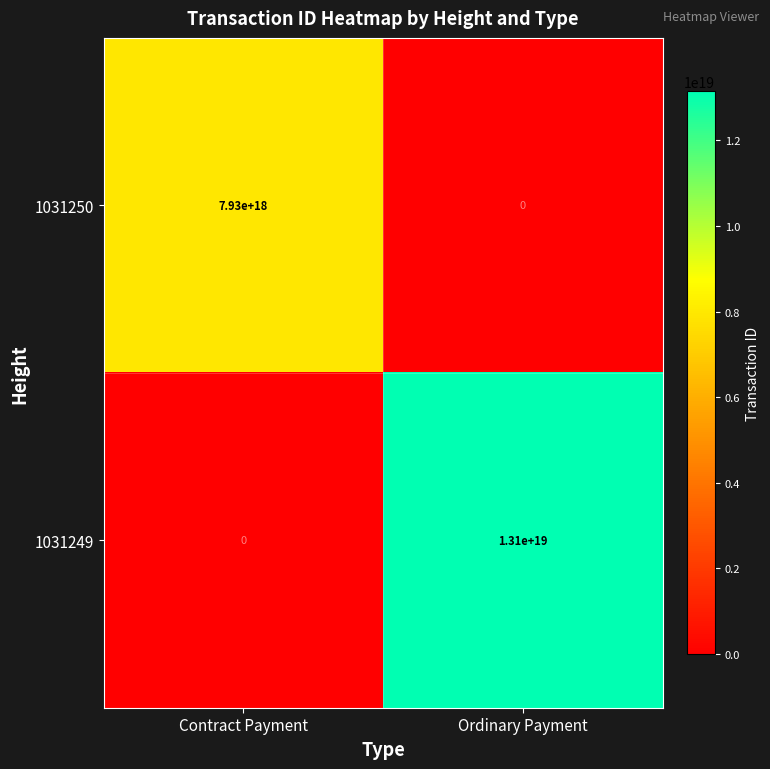

Is it true that 1031250 equals 0 at Ordinary Payment?

True